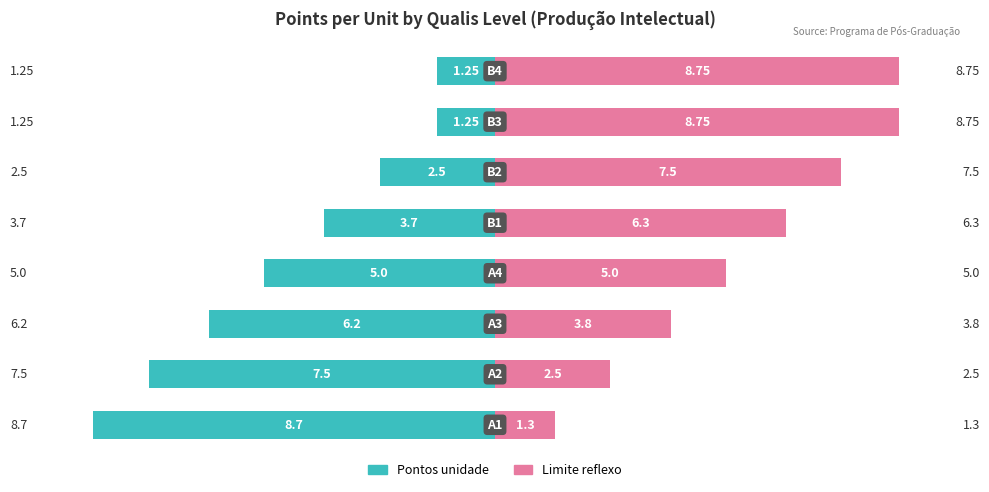

Reading left to right, transcribe all the data shown in this chart.

Pontos unidade: 0=-8.7	1=-7.5	2=-6.2	3=-5.0	4=-3.7	5=-2.5	6=-1.2	7=-1.2
Limite reflexo: 0=1.3	1=2.5	2=3.8	3=5.0	4=6.3	5=7.5	6=8.8	7=8.8